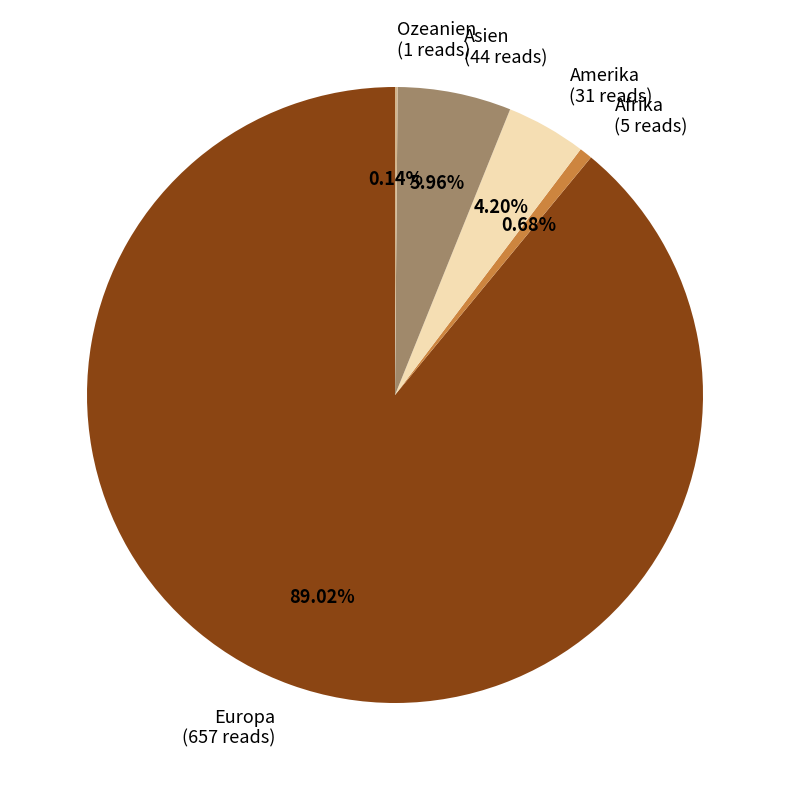

What percentage is the Afrika slice, to the nearest percent?

1%